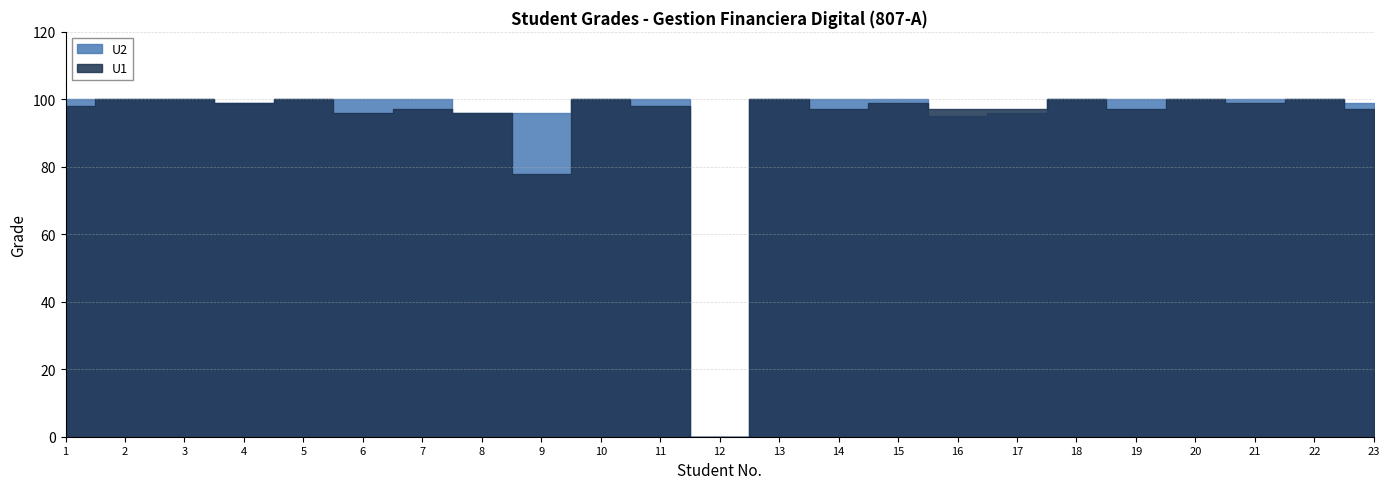

Which series changed the most between 2 and 7?

U1